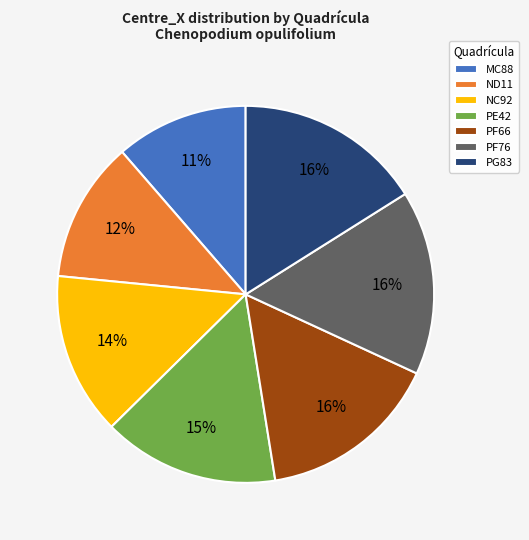

The MC88 slice represents 23% of the pie. True or false?

False